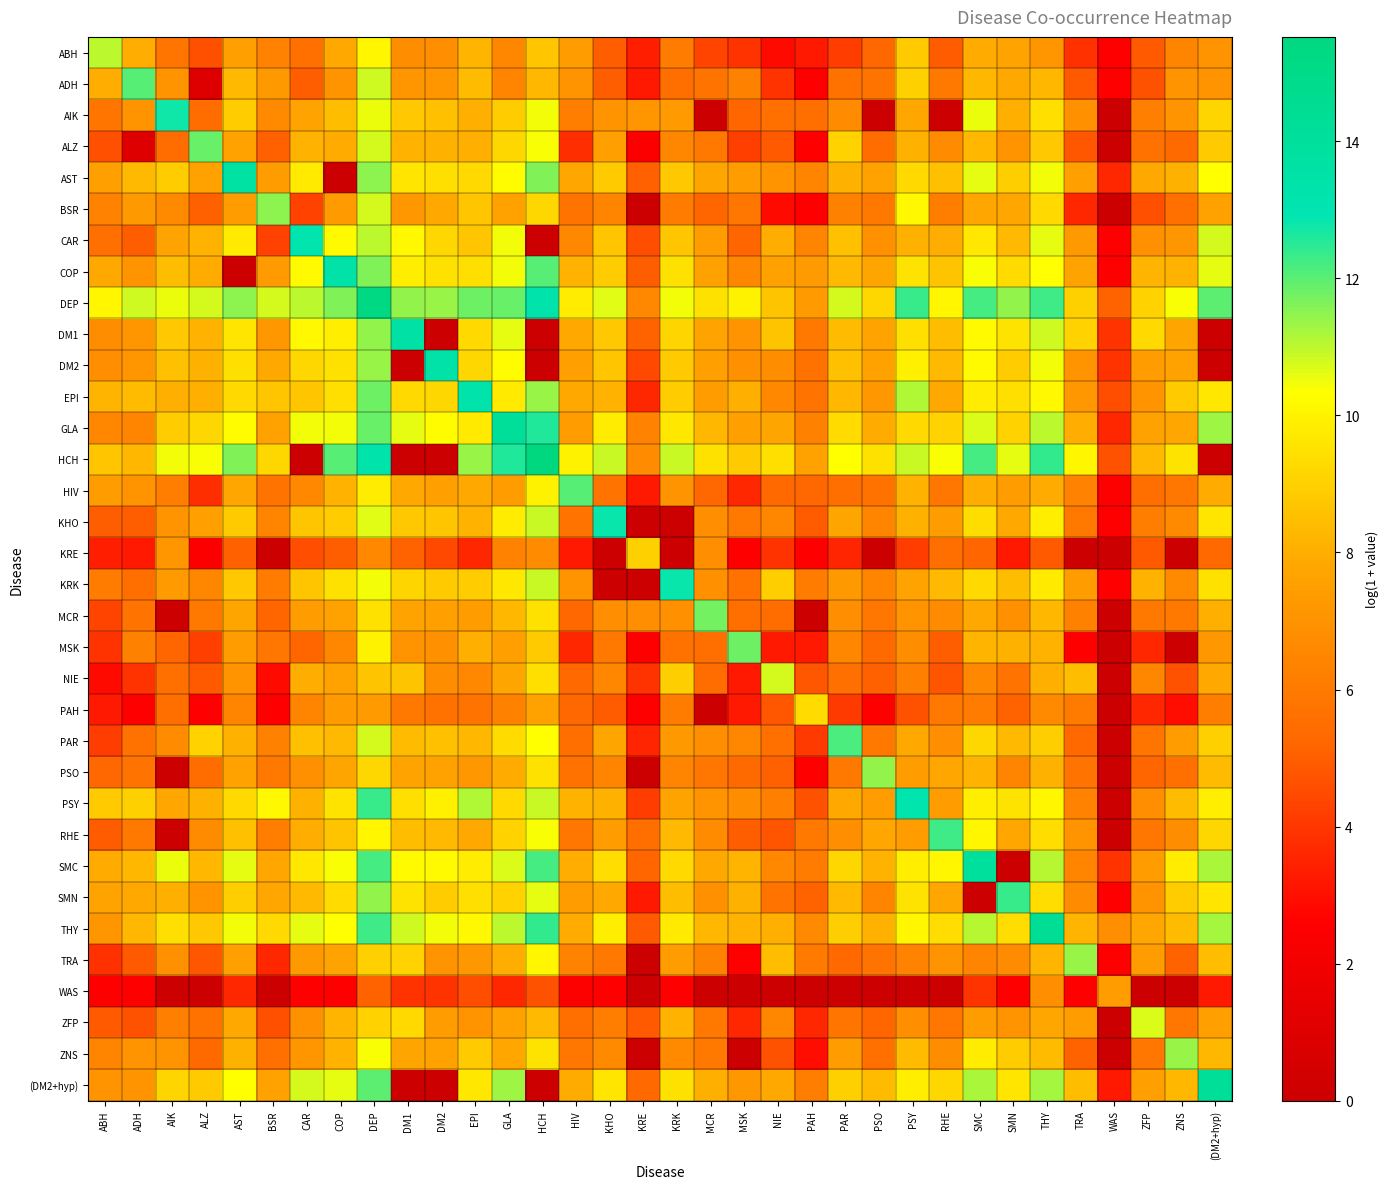

At how many categories does at least one series exceed 1?

34